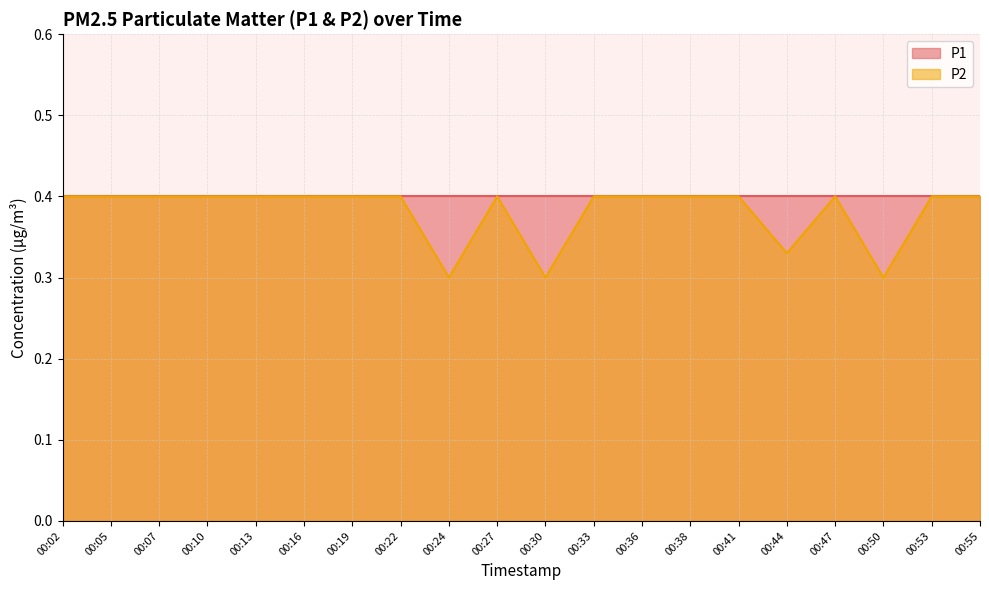

What is the value of the 15th point from the left?

0.4